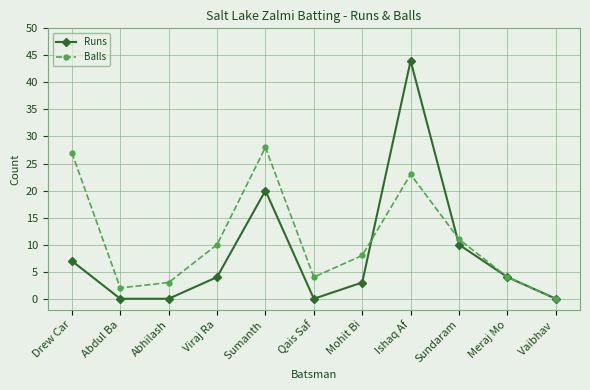

What is the total value across all series at Ishaq Af?

67